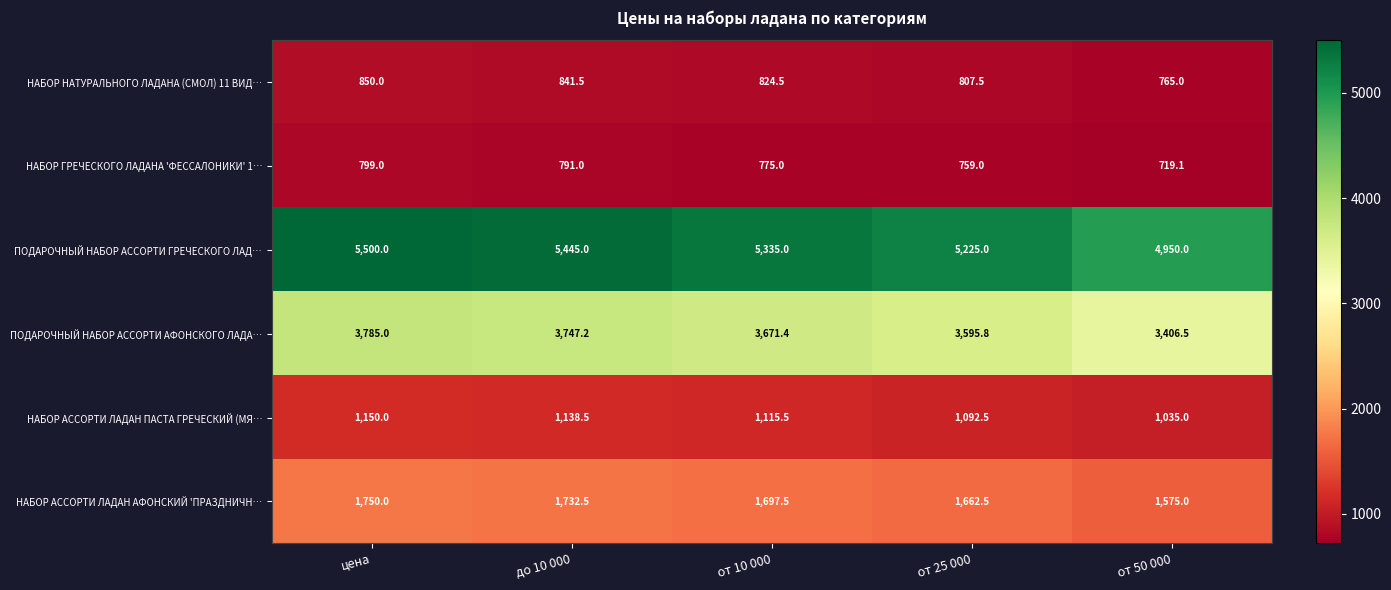

Where is ПОДАРОЧНЫЙ НАБОР АССОРТИ ГРЕЧЕСКОГО ЛАД… nearest to the value 5225?

от 25 000